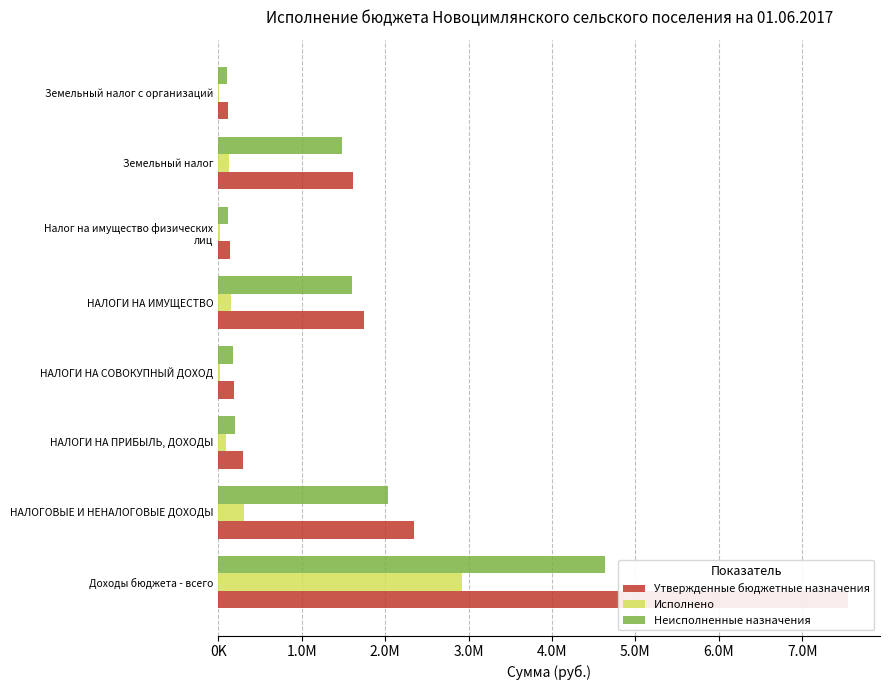

How many values in the Неисполненные назначения series are below 1480294?

4